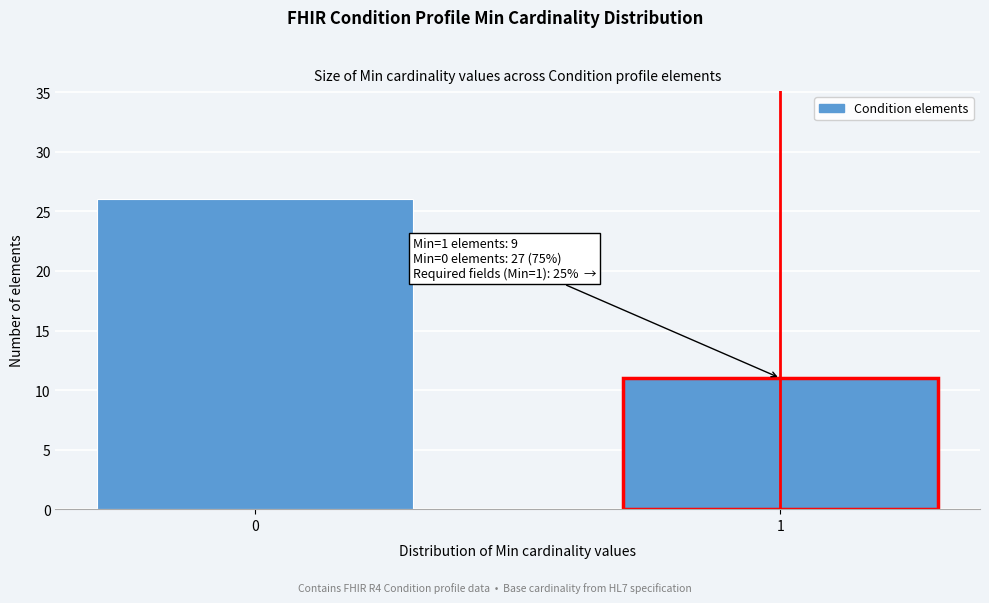

Reading left to right, extract all data points from this chart.

0=26	1=11